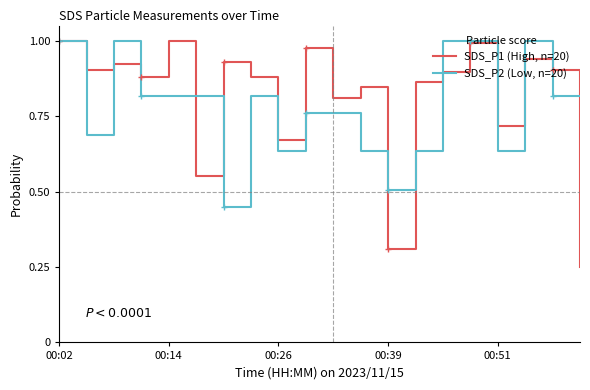

Which series has the largest range (max minus min)?

SDS_P1 (High, n=20)